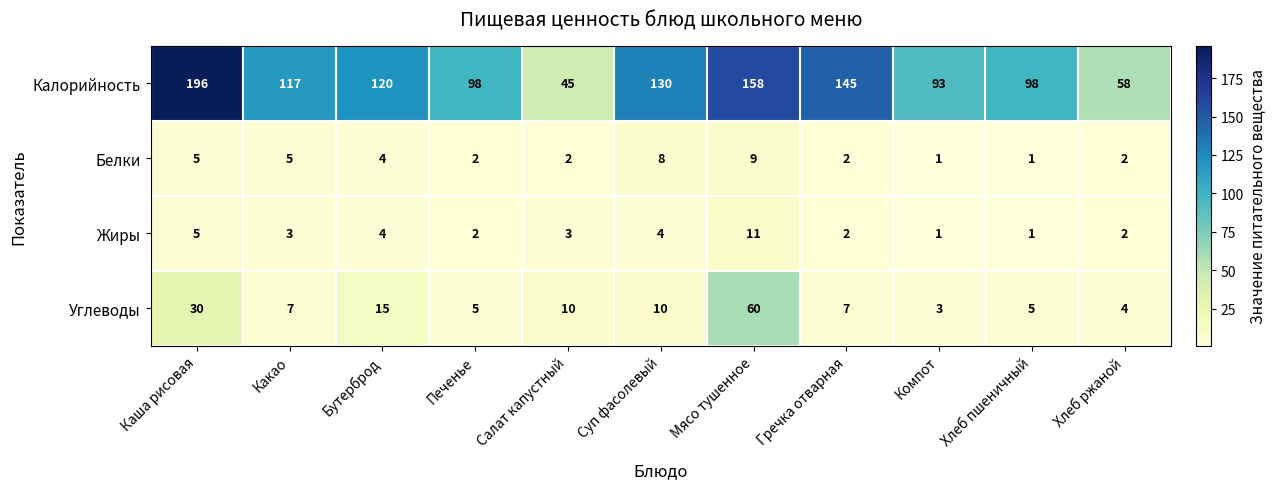

What is the total value across all series at Компот?

98